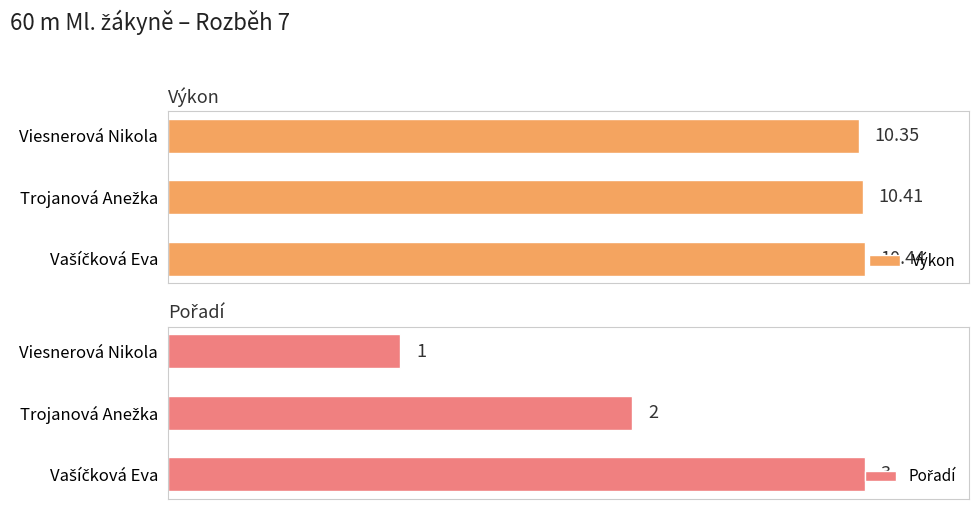

The Výkon series shows 10.3 at Viesnerová Nikola. True or false?

True